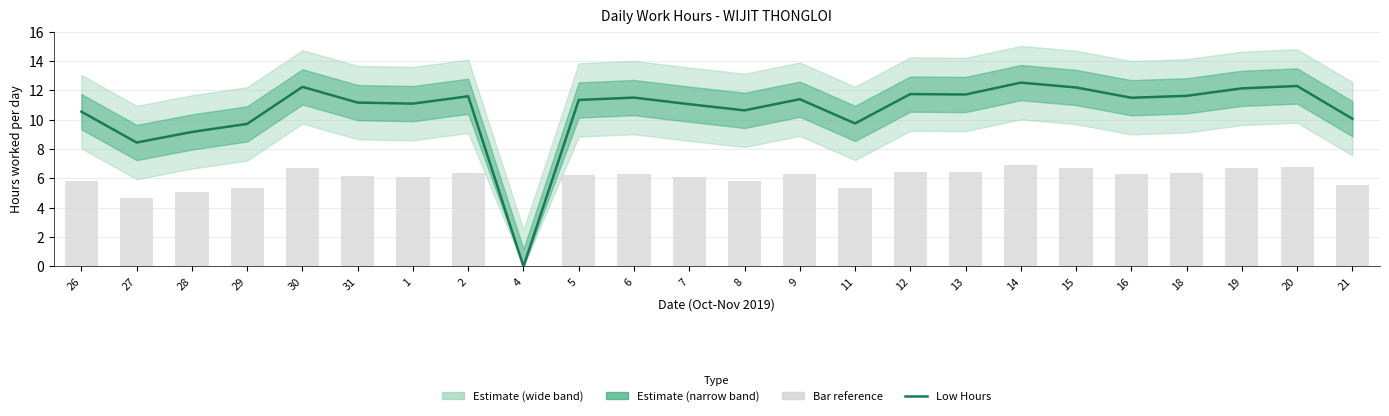

Are the bars grouped side by side (vs. stacked)?

Yes